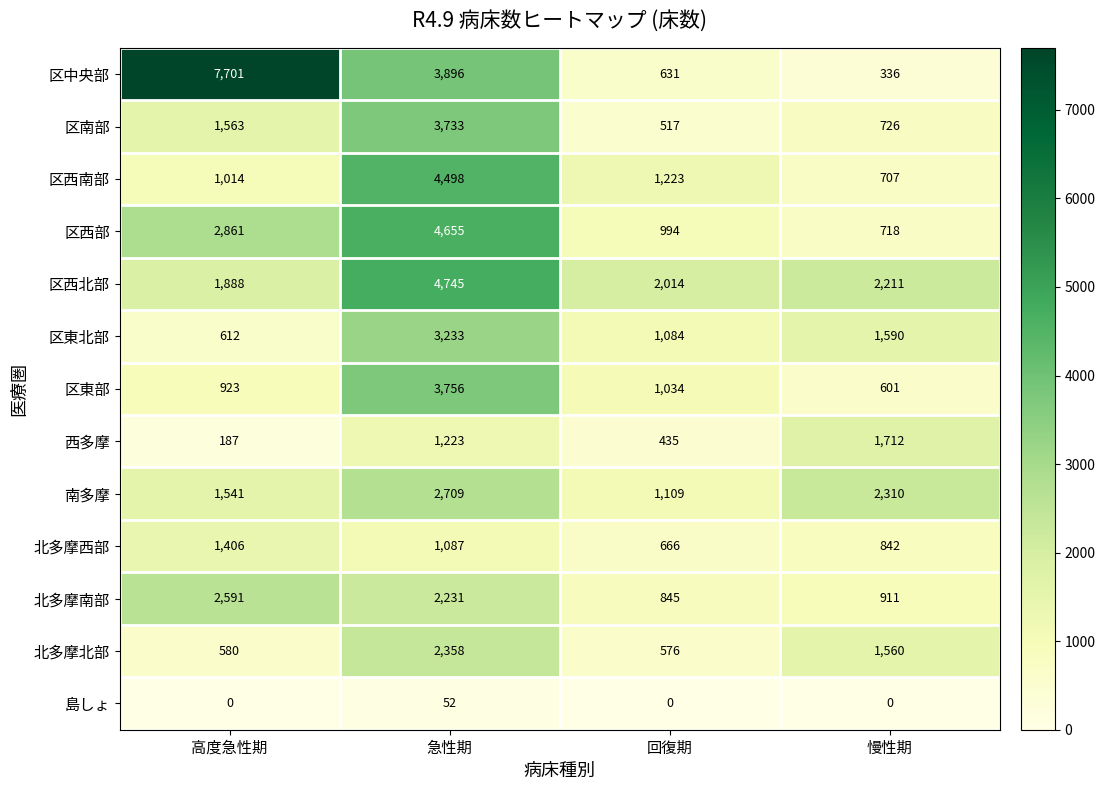

What is the highest value of the 区中央部 series?

7701